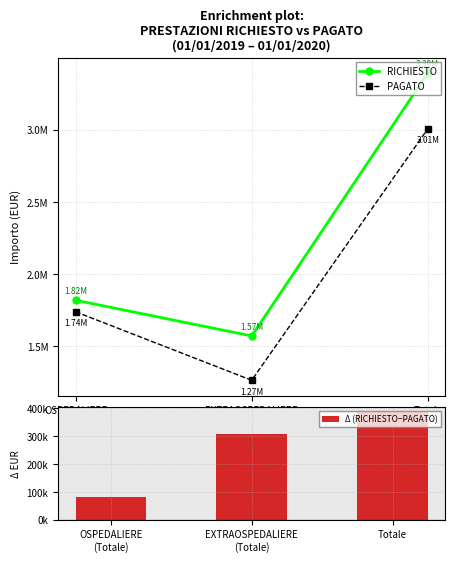

What is the minimum value for PAGATO?

1265732.6